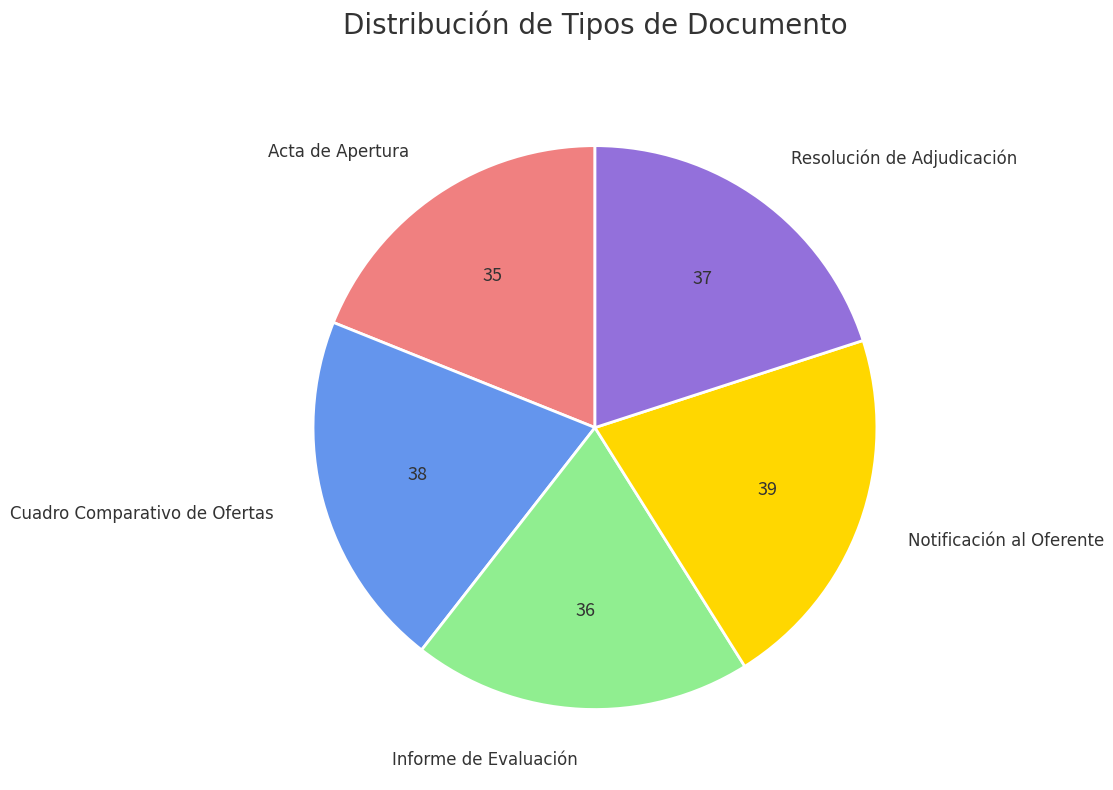

What is the ratio of the value at Notificación al Oferente to the value at Resolución de Adjudicación?

1.1